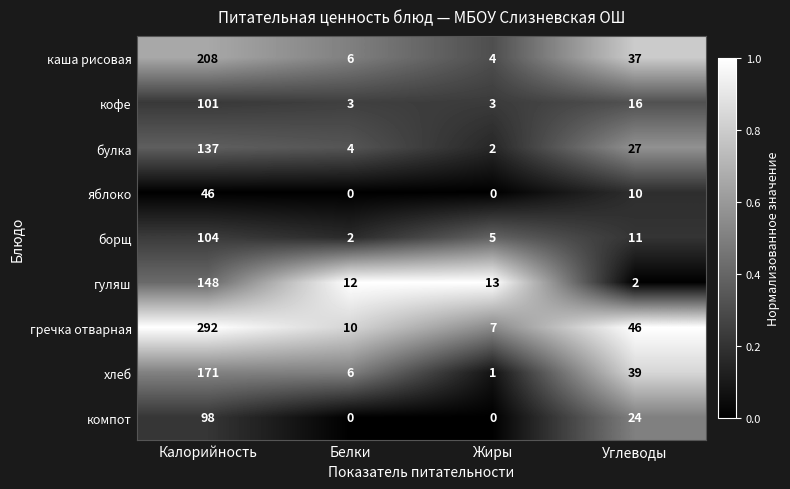

At which label does яблоко first exceed 10?

Калорийность